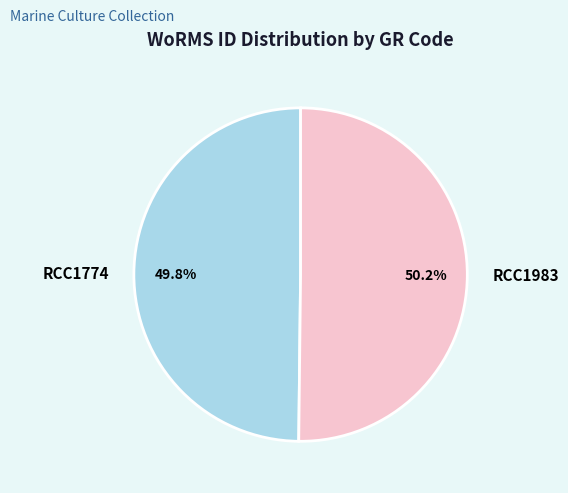

What is the total percentage of RCC1774 and RCC1983?

100.0%